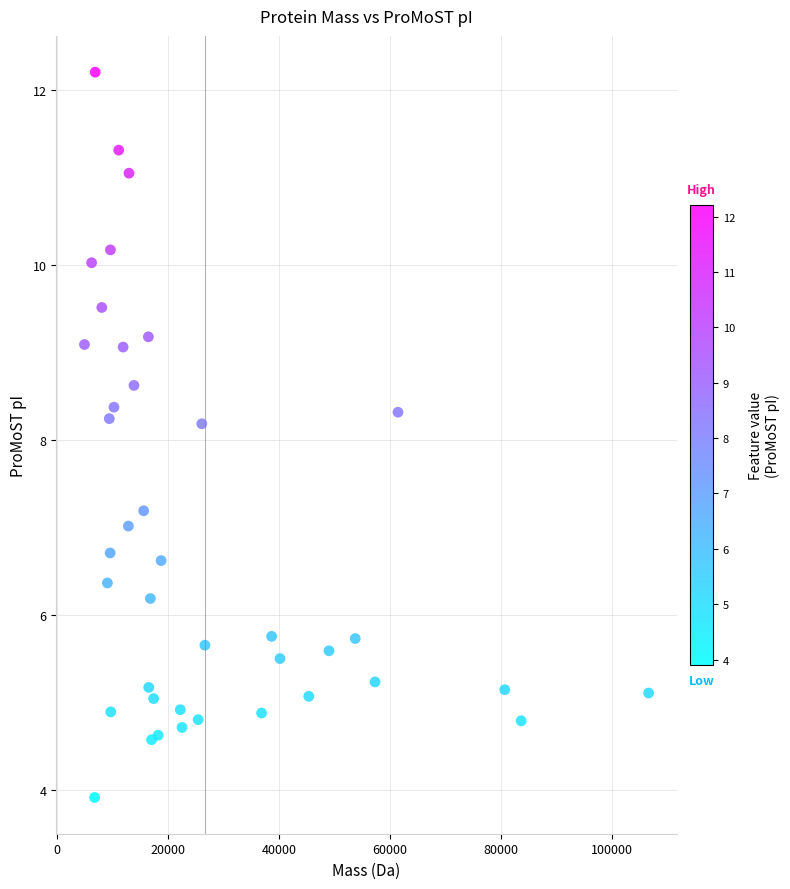

What is the range of X values (max minus min)?

101619.4